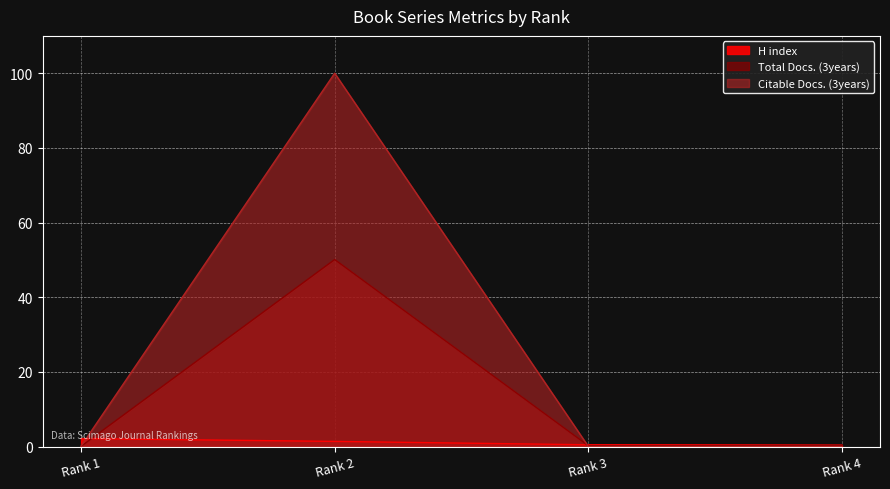

List the labels in order of Total Docs. (3years) value, largest first.

Rank 2, Rank 3, Rank 4, Rank 1